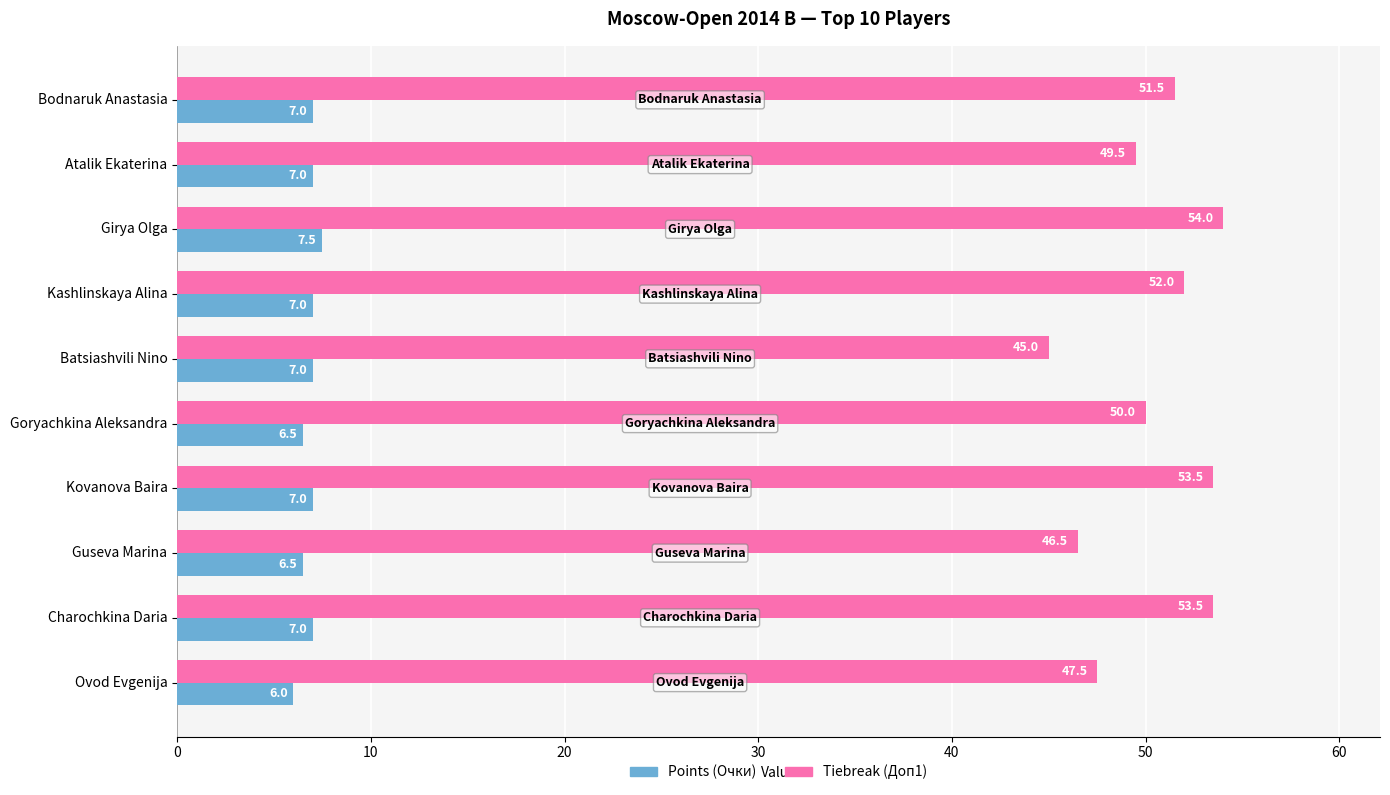

Rank the series at Kashlinskaya Alina from lowest to highest value.

Points (Очки), Tiebreak (Доп1)